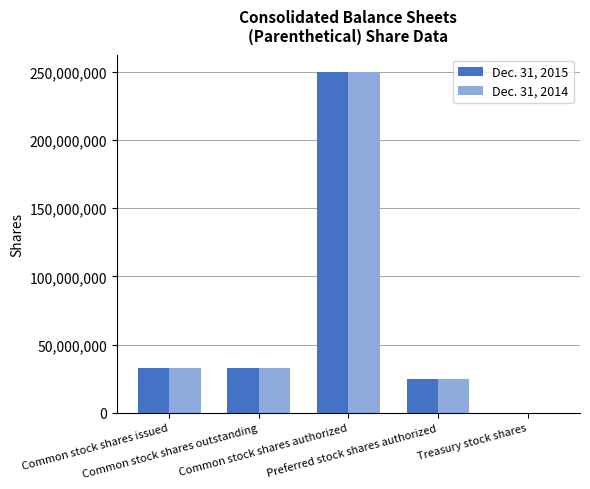

Is it true that Dec. 31, 2015 equals 327490100 at Common stock shares authorized?

False